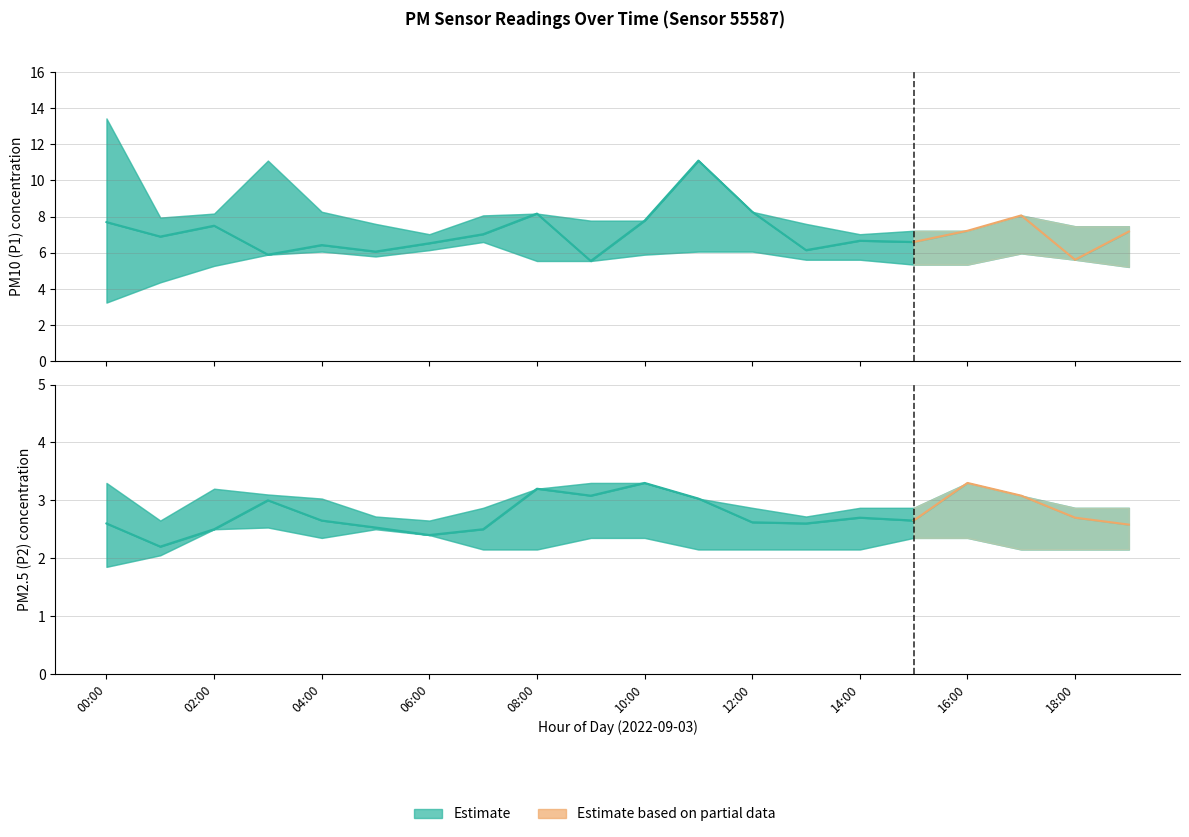

Reading right to left, what are all the values shown in this chart?

P1: 19:00=7.2	18:00=5.6	17:00=8.1	16:00=7.2	15:00=6.6	14:00=6.7	13:00=6.2	12:00=8.3	11:00=11.1	10:00=7.8	09:00=5.5	08:00=8.2	07:00=7.0	06:00=6.5	05:00=6.1	04:00=6.4	03:00=5.9	02:00=7.5	01:00=6.9	00:00=7.7
P2: 19:00=2.6	18:00=2.7	17:00=3.1	16:00=3.3	15:00=2.6	14:00=2.7	13:00=2.6	12:00=2.6	11:00=3.0	10:00=3.3	09:00=3.1	08:00=3.2	07:00=2.5	06:00=2.4	05:00=2.5	04:00=2.6	03:00=3.0	02:00=2.5	01:00=2.2	00:00=2.6
P1_upper: 19:00=7.5	18:00=7.5	17:00=8.1	16:00=7.2	15:00=7.2	14:00=7.0	13:00=7.6	12:00=8.3	11:00=11.1	10:00=7.8	09:00=7.8	08:00=8.2	07:00=8.1	06:00=7.0	05:00=7.6	04:00=8.3	03:00=11.1	02:00=8.2	01:00=8.0	00:00=13.4
P1_lower: 19:00=5.2	18:00=5.6	17:00=6.0	16:00=5.3	15:00=5.3	14:00=5.6	13:00=5.6	12:00=6.1	11:00=6.1	10:00=5.9	09:00=5.5	08:00=5.5	07:00=6.6	06:00=6.2	05:00=5.8	04:00=6.1	03:00=5.9	02:00=5.3	01:00=4.4	00:00=3.2
P2_upper: 19:00=2.9	18:00=2.9	17:00=3.1	16:00=3.3	15:00=2.9	14:00=2.9	13:00=2.7	12:00=2.9	11:00=3.0	10:00=3.3	09:00=3.3	08:00=3.2	07:00=2.9	06:00=2.6	05:00=2.7	04:00=3.0	03:00=3.1	02:00=3.2	01:00=2.6	00:00=3.3
P2_lower: 19:00=2.1	18:00=2.1	17:00=2.1	16:00=2.4	15:00=2.4	14:00=2.1	13:00=2.1	12:00=2.1	11:00=2.1	10:00=2.4	09:00=2.4	08:00=2.1	07:00=2.1	06:00=2.4	05:00=2.5	04:00=2.4	03:00=2.5	02:00=2.5	01:00=2.0	00:00=1.9